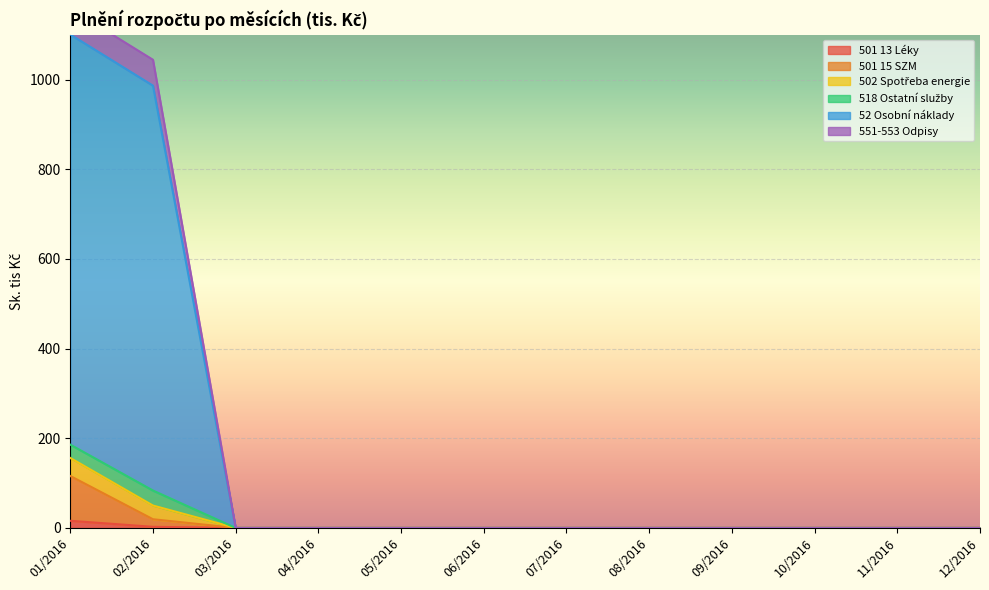

How many categories are shown in the chart?

12